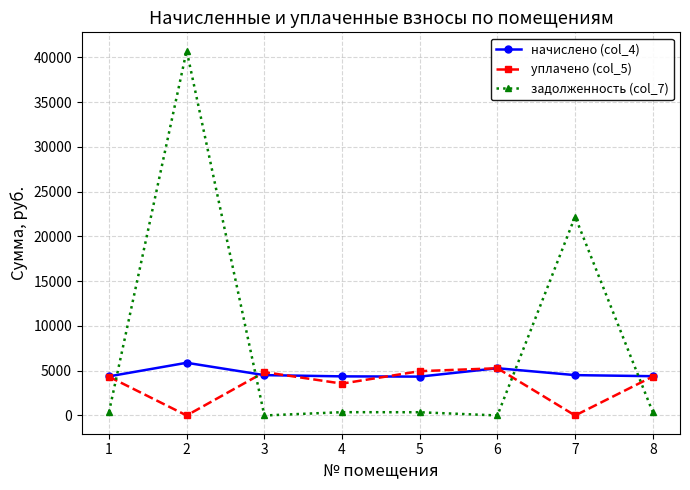

The value of начислено (col_4) at 7 is 4505.8. True or false?

True